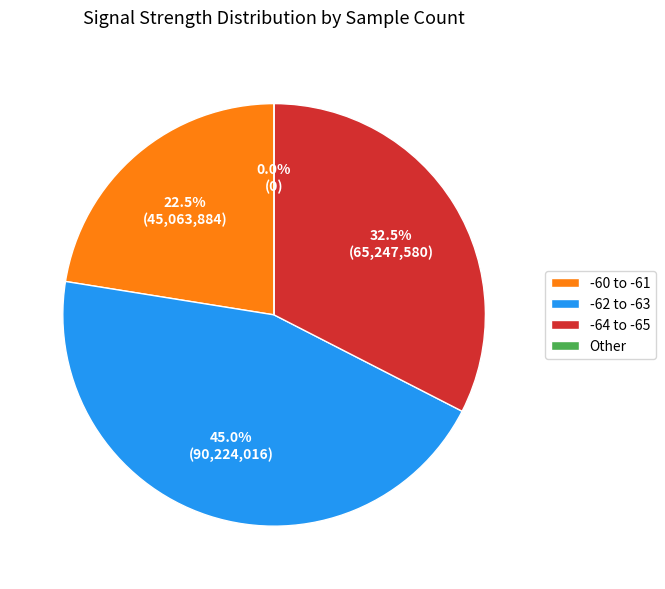

Is there a majority slice in this chart?

No